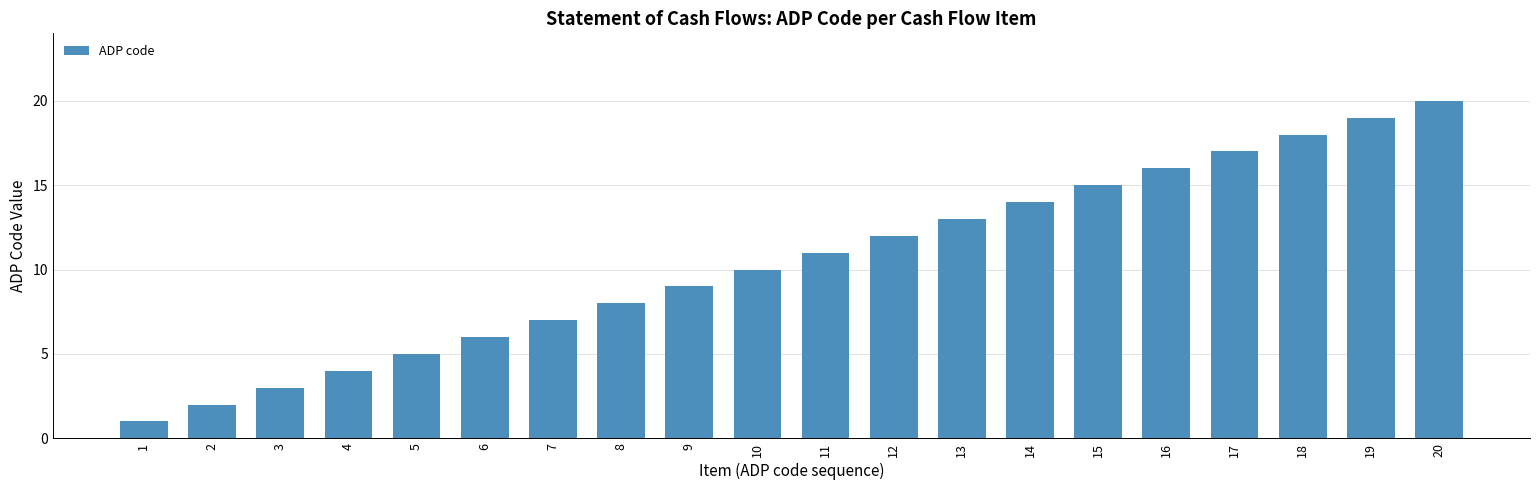

What is the change in value from 3 to 4?

+1